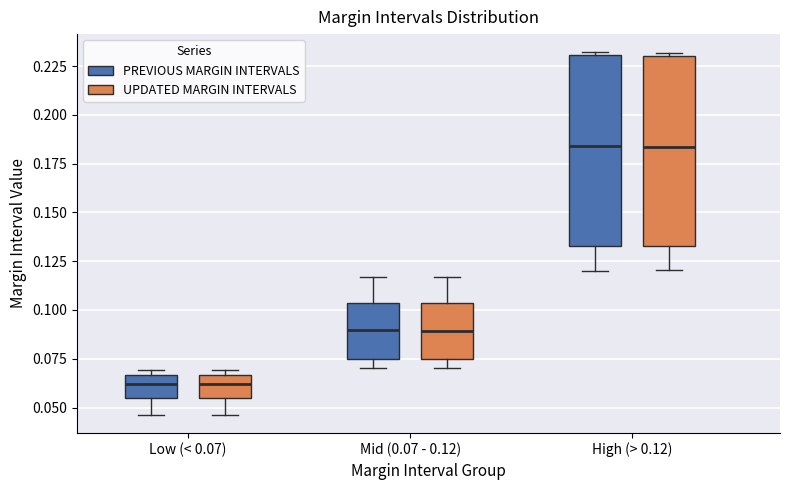

Reading left to right, transcribe this box plot: for each box, give where its median line is, the range the box spans, and where its two whiskers end, as read against the y-axis. The values are not printed on the chart, so give them approximately, as read against the axis.

Low (< 0.07) (PREVIOUS MARGIN INTERVALS): median 0.060, box 0.055 to 0.065, whiskers 0.045 to 0.070
Low (< 0.07) (UPDATED MARGIN INTERVALS): median 0.060, box 0.055 to 0.065, whiskers 0.045 to 0.070
Mid (0.07 - 0.12) (PREVIOUS MARGIN INTERVALS): median 0.090, box 0.075 to 0.105, whiskers 0.070 to 0.115
Mid (0.07 - 0.12) (UPDATED MARGIN INTERVALS): median 0.090, box 0.075 to 0.105, whiskers 0.070 to 0.115
High (> 0.12) (PREVIOUS MARGIN INTERVALS): median 0.185, box 0.135 to 0.230, whiskers 0.120 to 0.230
High (> 0.12) (UPDATED MARGIN INTERVALS): median 0.185, box 0.135 to 0.230, whiskers 0.120 to 0.230